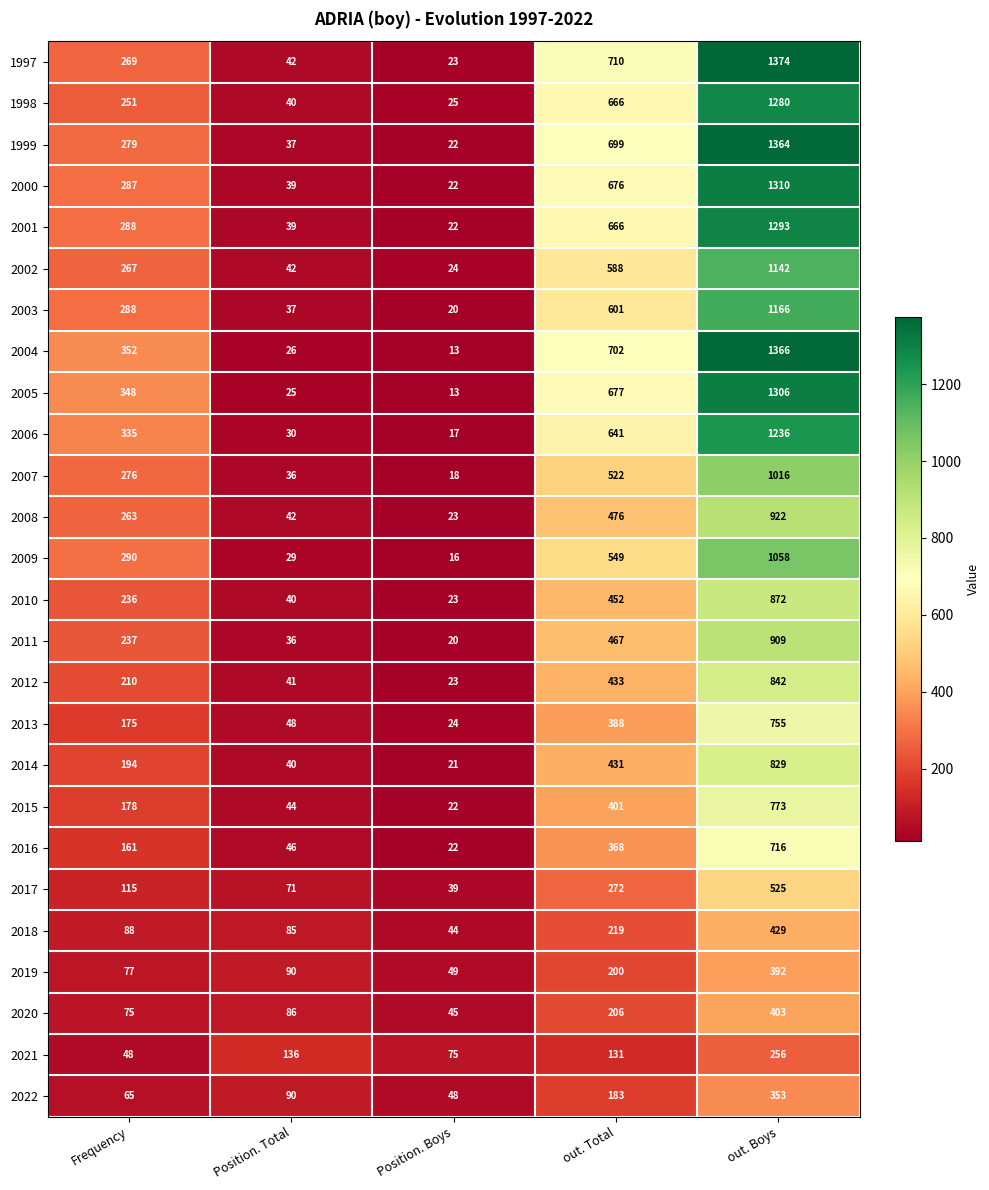

At which category is the sum across all series the highest?

out. Boys